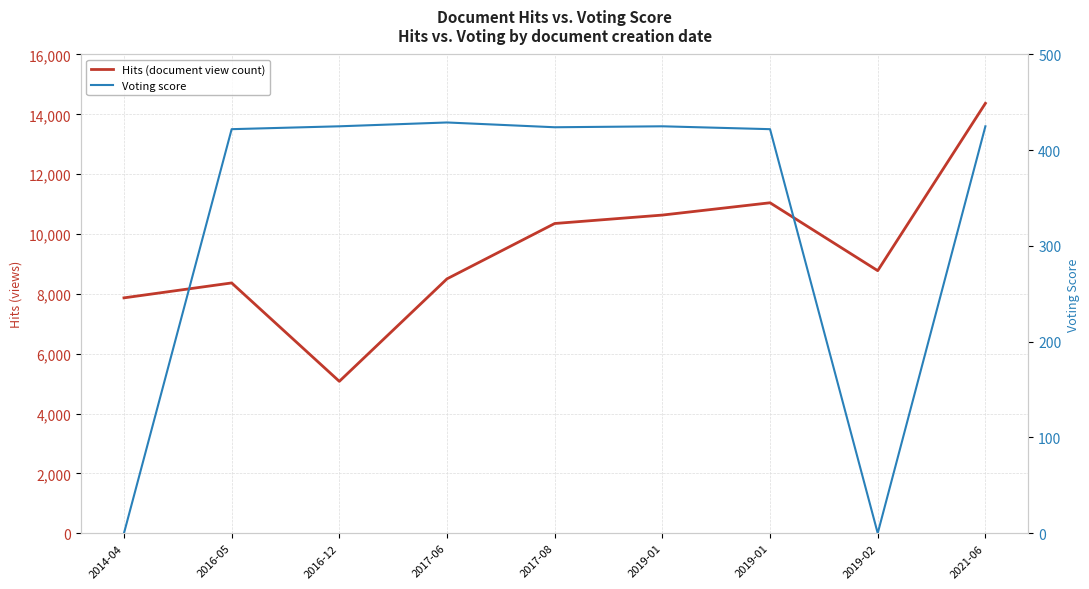

Which series has the largest total across all categories?

Hits (document view count)